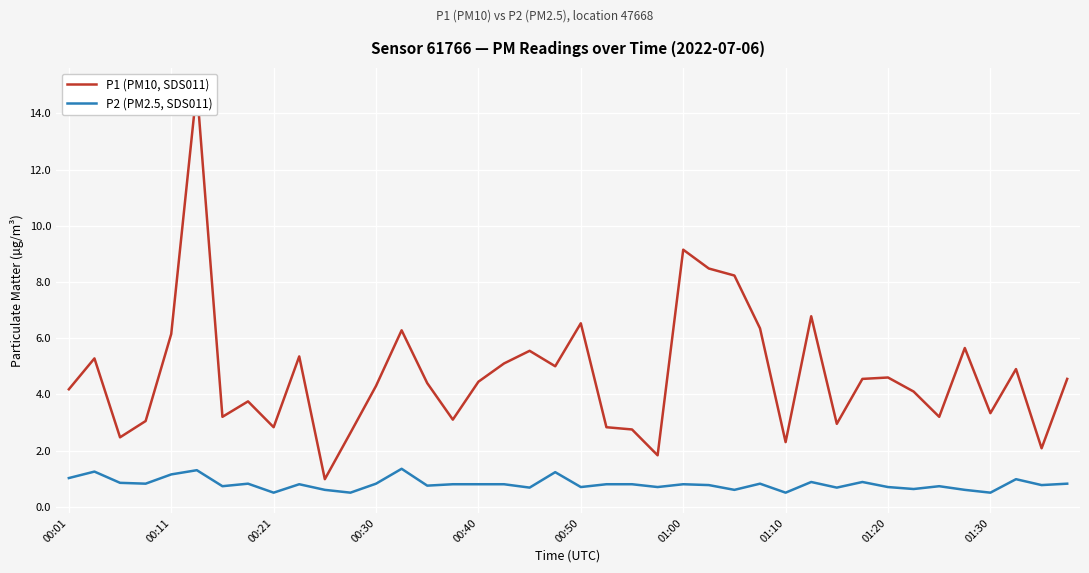

True or false: P1 (PM10, SDS011) and P2 (PM2.5, SDS011) intersect in this chart.

False